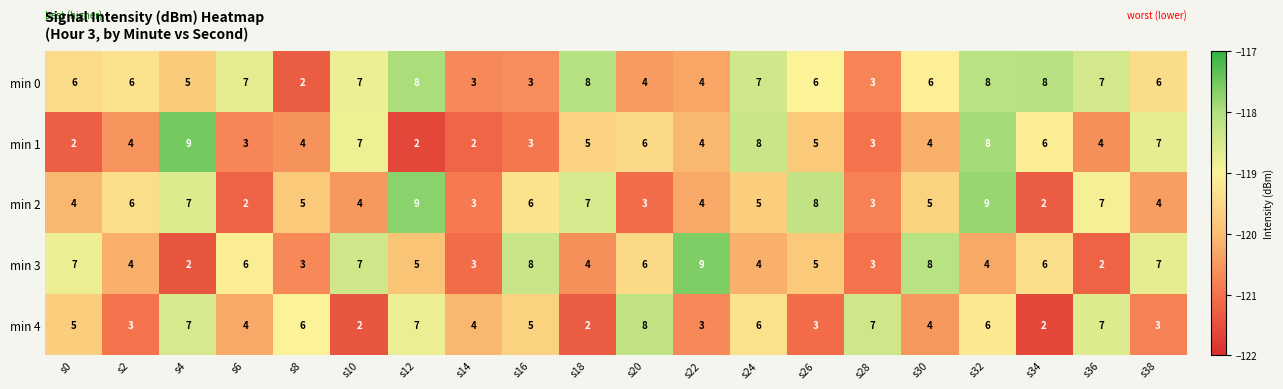

How many categories are shown in the chart?

20